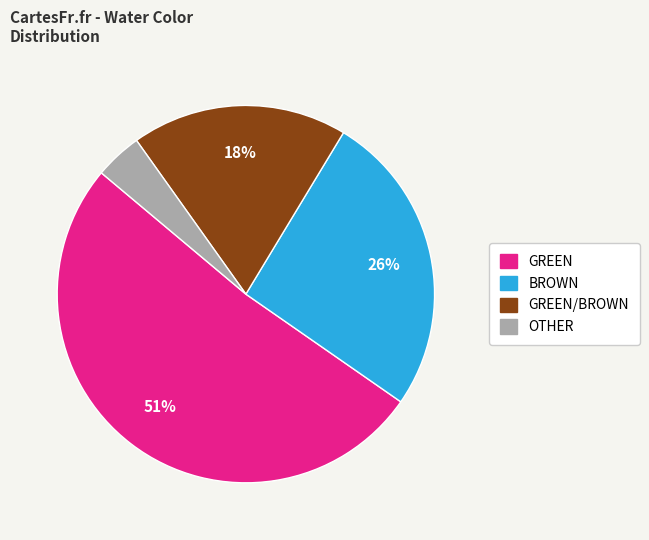

Does any single category account for the majority?

Yes